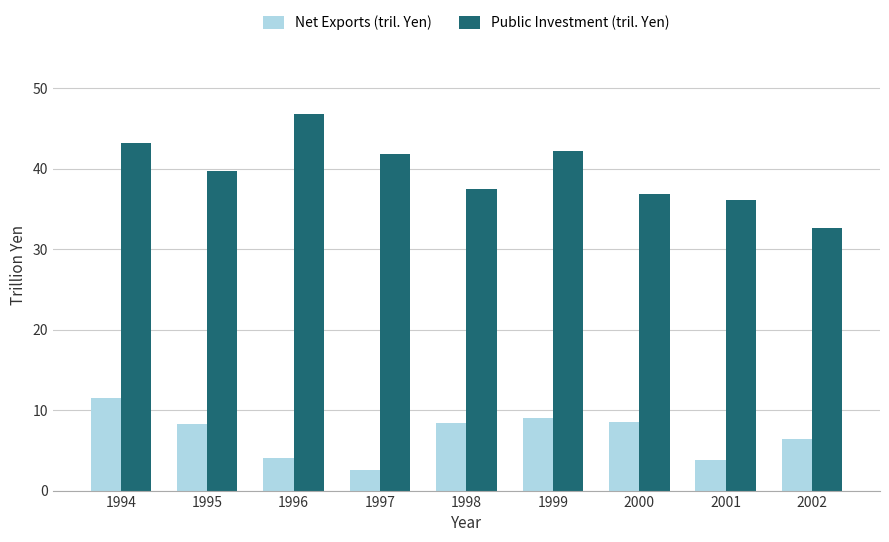

Count the number of data series in this chart.

2